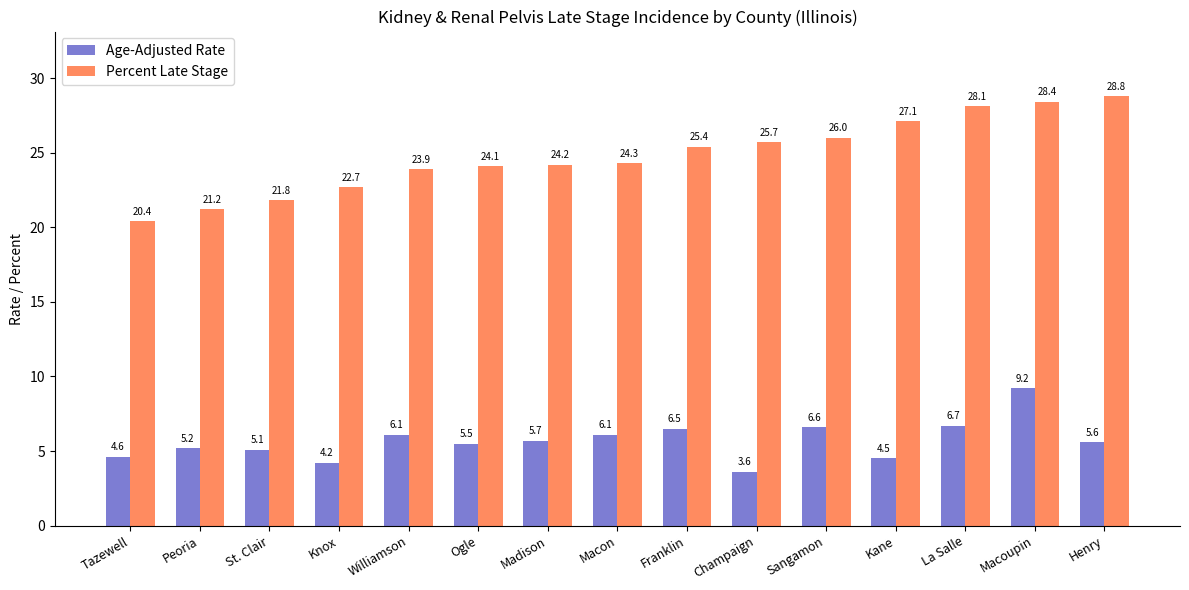

What is the value of the Age-Adjusted Rate bar at the 13th from the left?

6.7